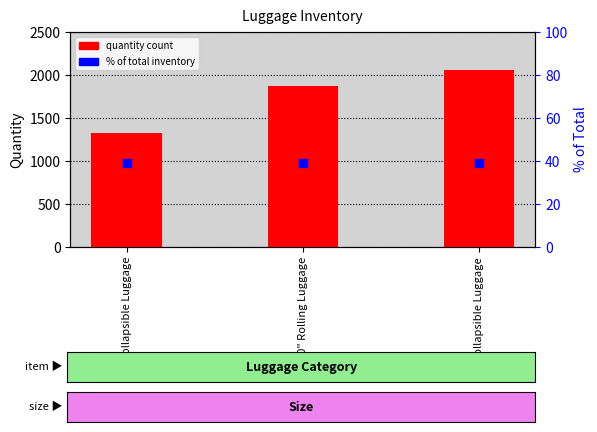

Is the value of % of total at 20" Rolling Luggage greater than the value of Qty at 22" Collapsible Luggage?

No